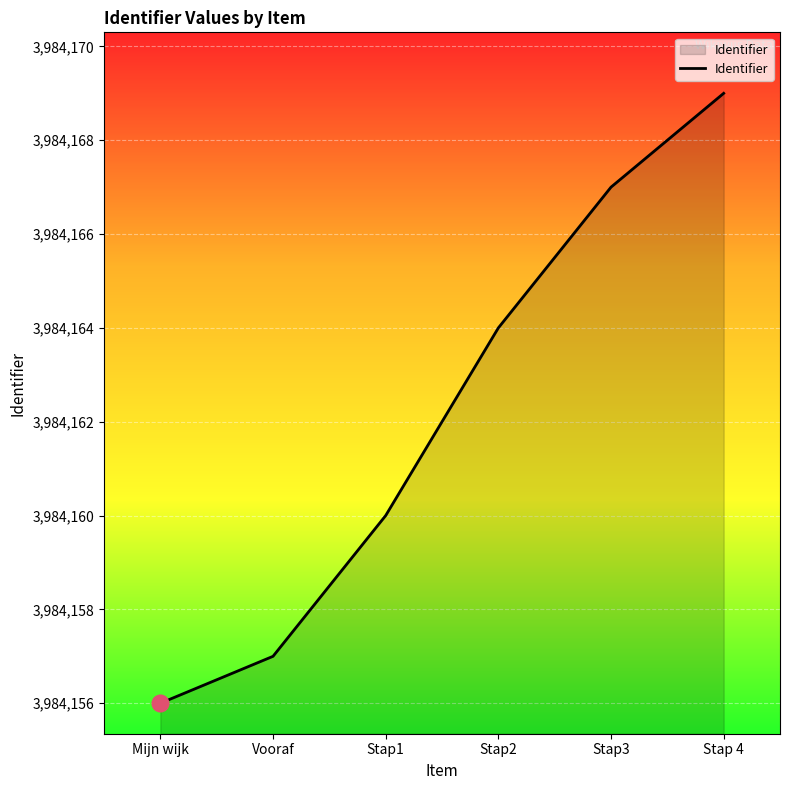

True or false: there are more than 1 points higher than both neighbors.

False